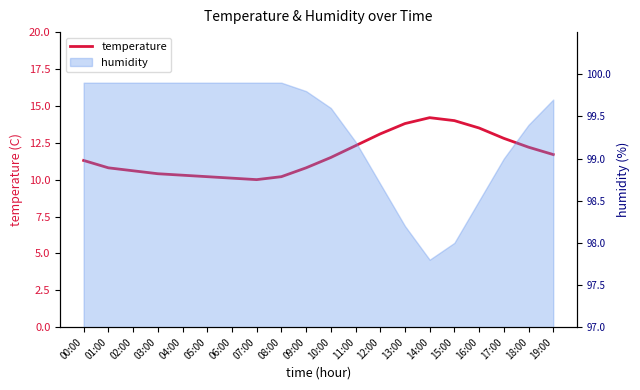

Reading left to right, what are all the values shown in this chart?

11.3	10.8	10.6	10.4	10.3	10.2	10.1	10.0	10.2	10.8	11.5	12.3	13.1	13.8	14.2	14.0	13.5	12.8	12.2	11.7